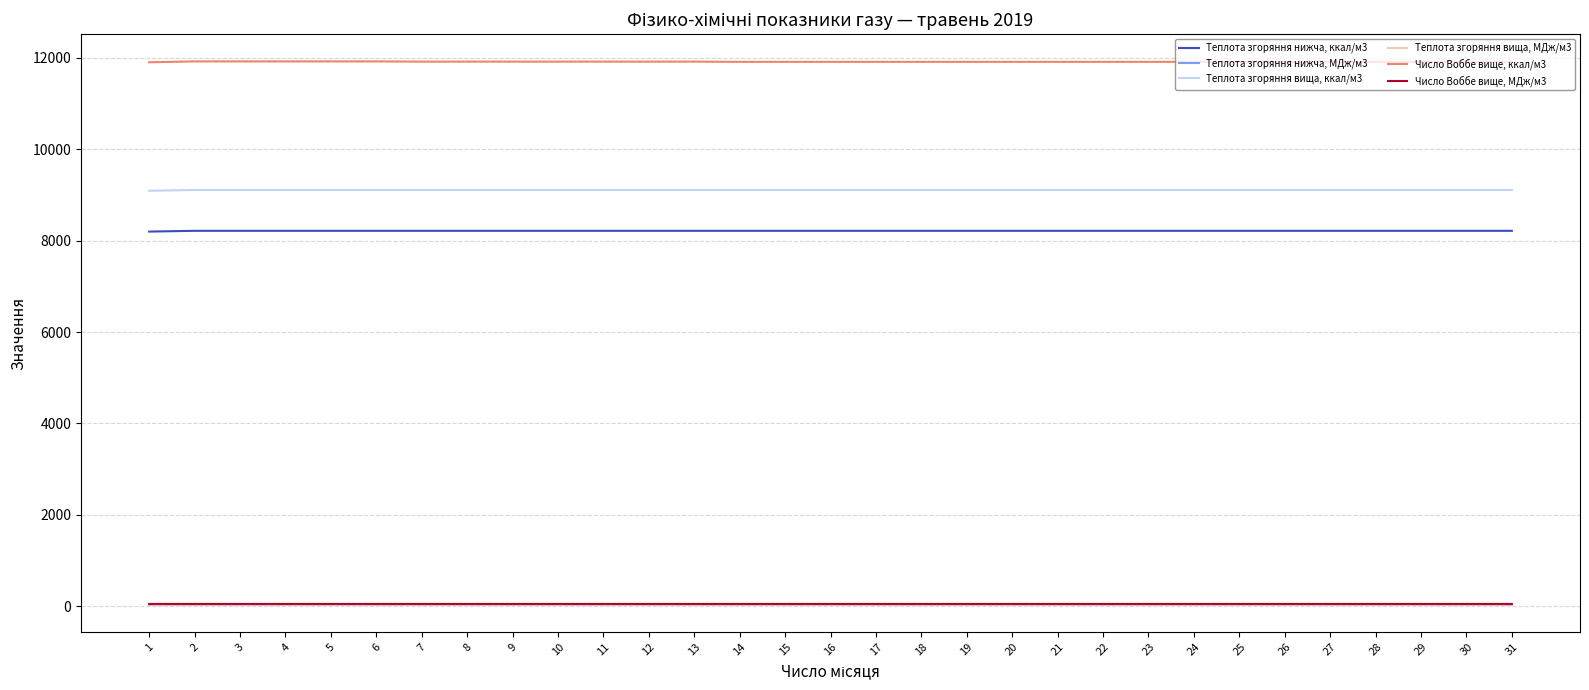

List the series in order of their peak value, highest first.

Число Воббе вище, ккал/м3, Теплота згоряння вища, ккал/м3, Теплота згоряння нижча, ккал/м3, Число Воббе вище, МДж/м3, Теплота згоряння вища, МДж/м3, Теплота згоряння нижча, МДж/м3